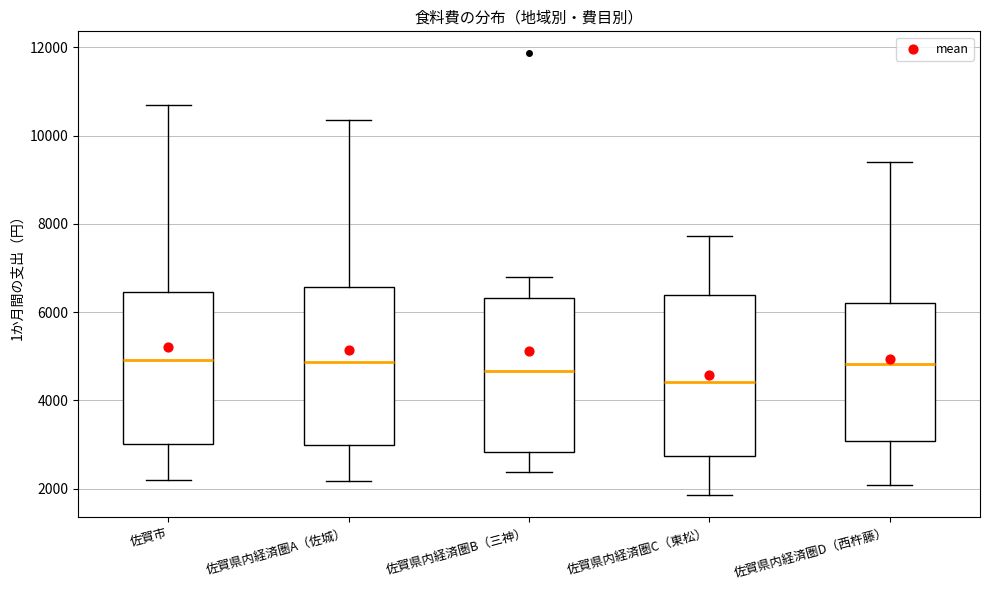

Reading left to right, read every box against the y-axis: the position of its median line, the range the box covers, and the ends of its whiskers. The values are not printed on the chart, so give them approximately, as read against the axis.

佐賀市: median 5000, box 3000 to 6400, whiskers 2200 to 10600
佐賀県内経済圏A（佐城）: median 4800, box 3000 to 6600, whiskers 2200 to 10400
佐賀県内経済圏B（三神）: median 4600, box 2800 to 6400, whiskers 2400 to 6800
佐賀県内経済圏C（東松）: median 4400, box 2800 to 6400, whiskers 1800 to 7800
佐賀県内経済圏D（西杵藤）: median 4800, box 3000 to 6200, whiskers 2000 to 9400